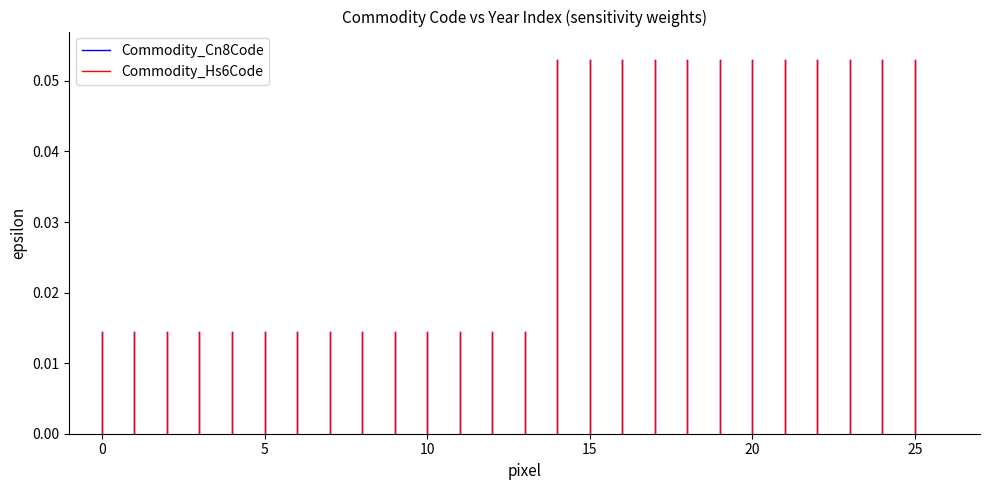

The value of Commodity_Cn8Code at −5 is 0.0. True or false?

True